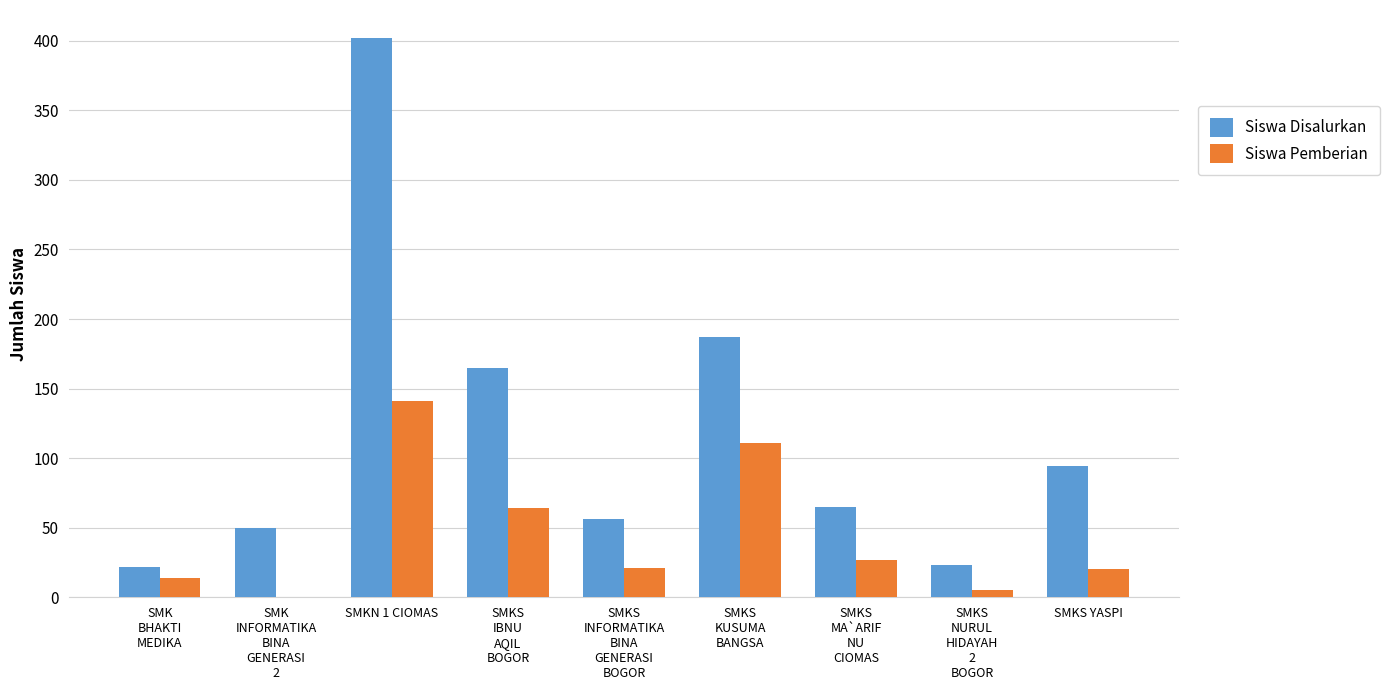

How many categories are shown in the chart?

9